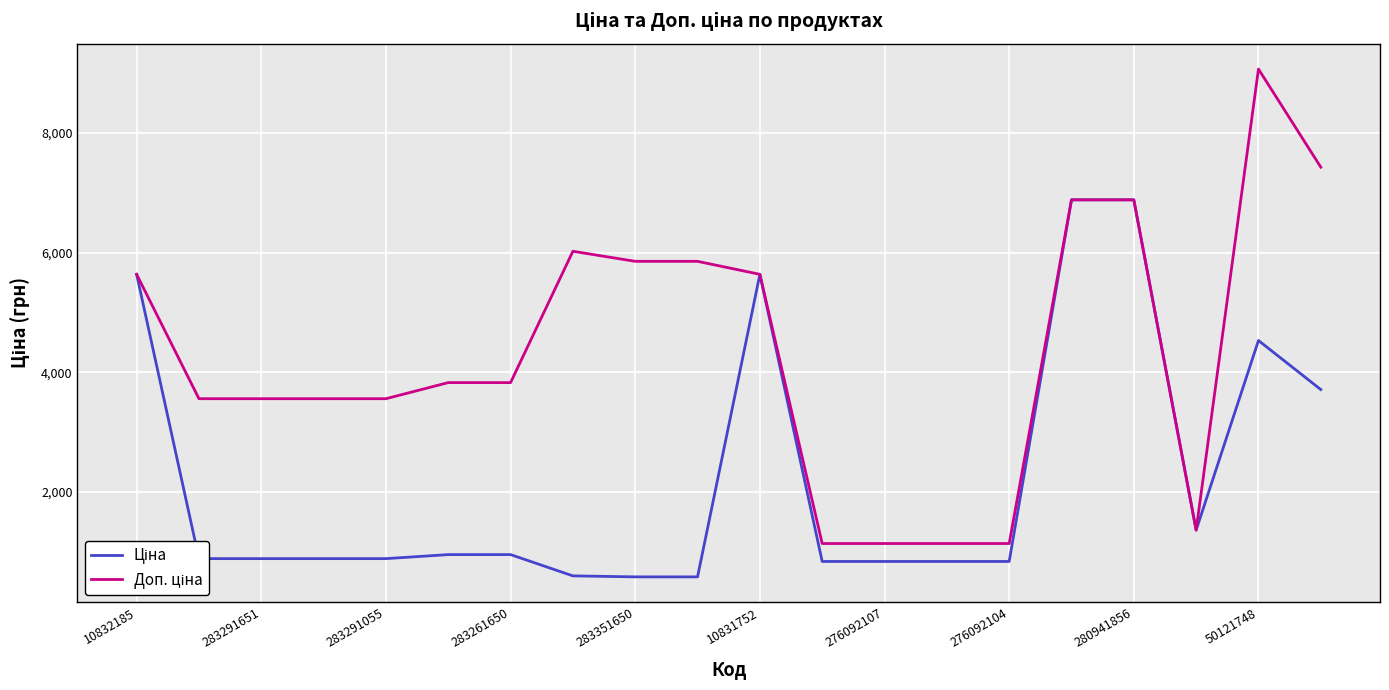

What is the smallest value displayed?

585.3